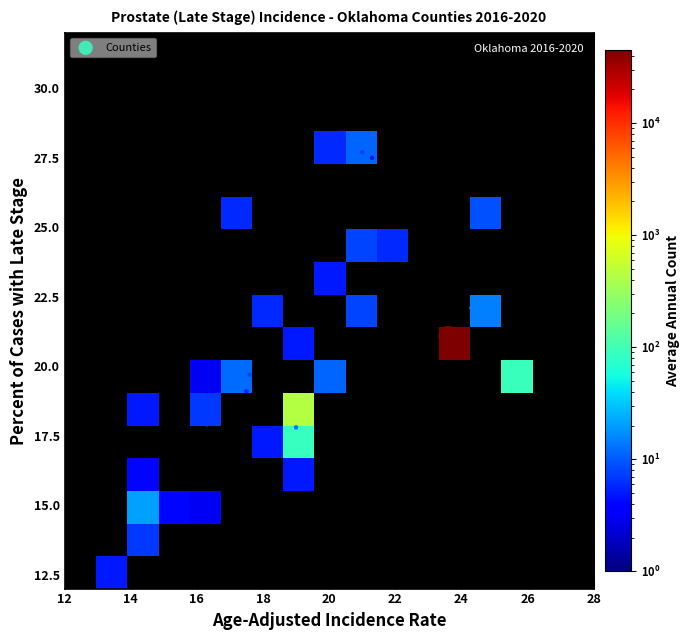

What is the difference between the highest and lowest values at Avg Annual Count?

44925.0